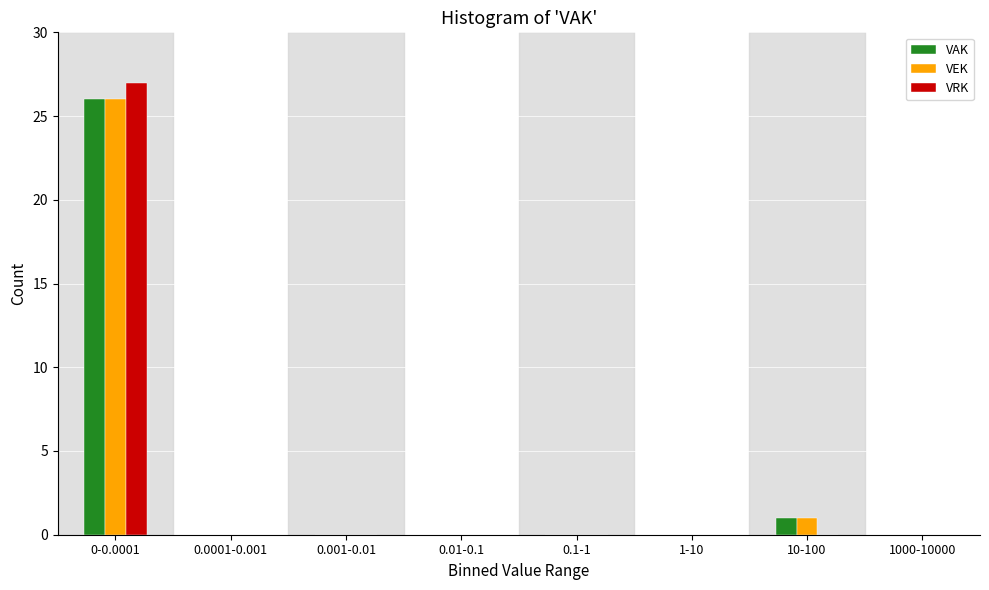

Reading left to right, what are all the values shown in this chart?

VAK: 0-0.0001=26	0.0001-0.001=0	0.001-0.01=0	0.01-0.1=0	0.1-1=0	1-10=0	10-100=1	1000-10000=0
VEK: 0-0.0001=26	0.0001-0.001=0	0.001-0.01=0	0.01-0.1=0	0.1-1=0	1-10=0	10-100=1	1000-10000=0
VRK: 0-0.0001=27	0.0001-0.001=0	0.001-0.01=0	0.01-0.1=0	0.1-1=0	1-10=0	10-100=0	1000-10000=0